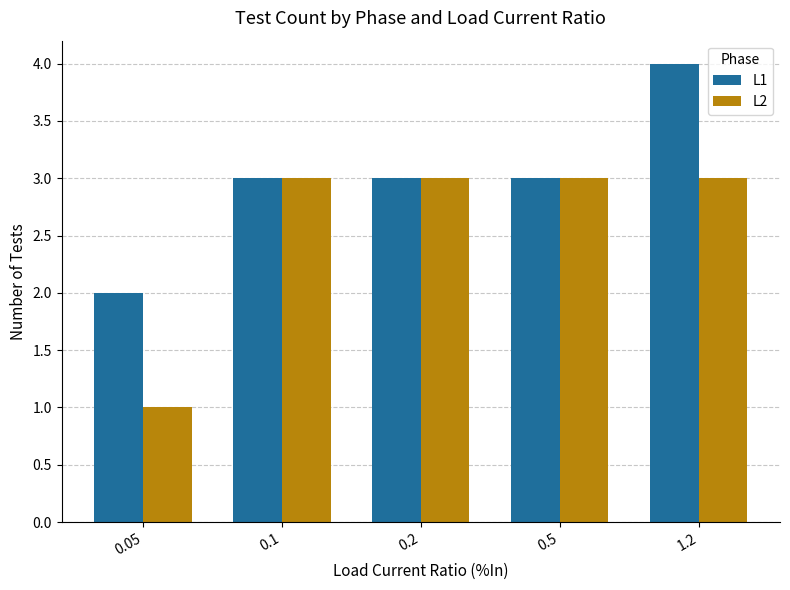

Reading right to left, what are all the values shown in this chart?

L1: 1.2=4	0.5=3	0.2=3	0.1=3	0.05=2
L2: 1.2=3	0.5=3	0.2=3	0.1=3	0.05=1